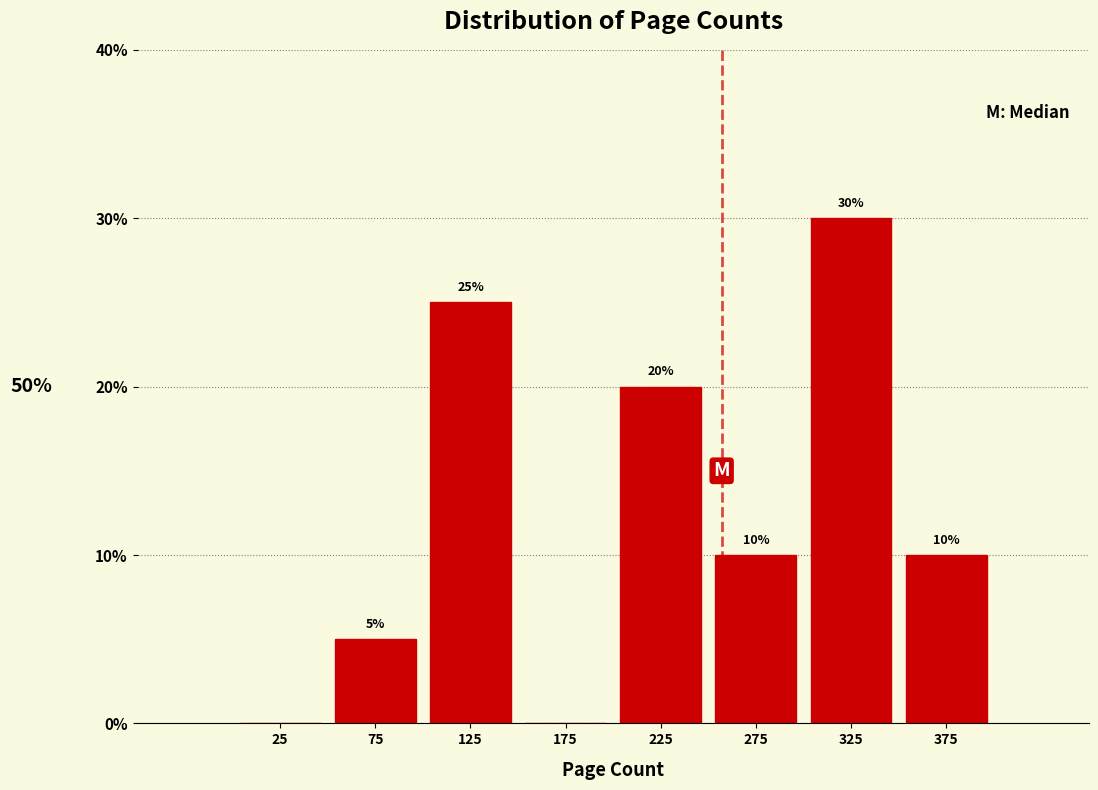

Which range on the x-axis has the tallest bar?

300 to 350